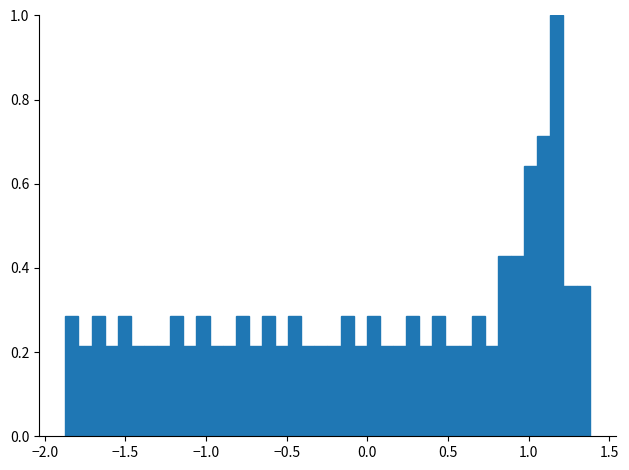

Read against the x-axis, roughly where is the centre of the tallest bar?

1.15